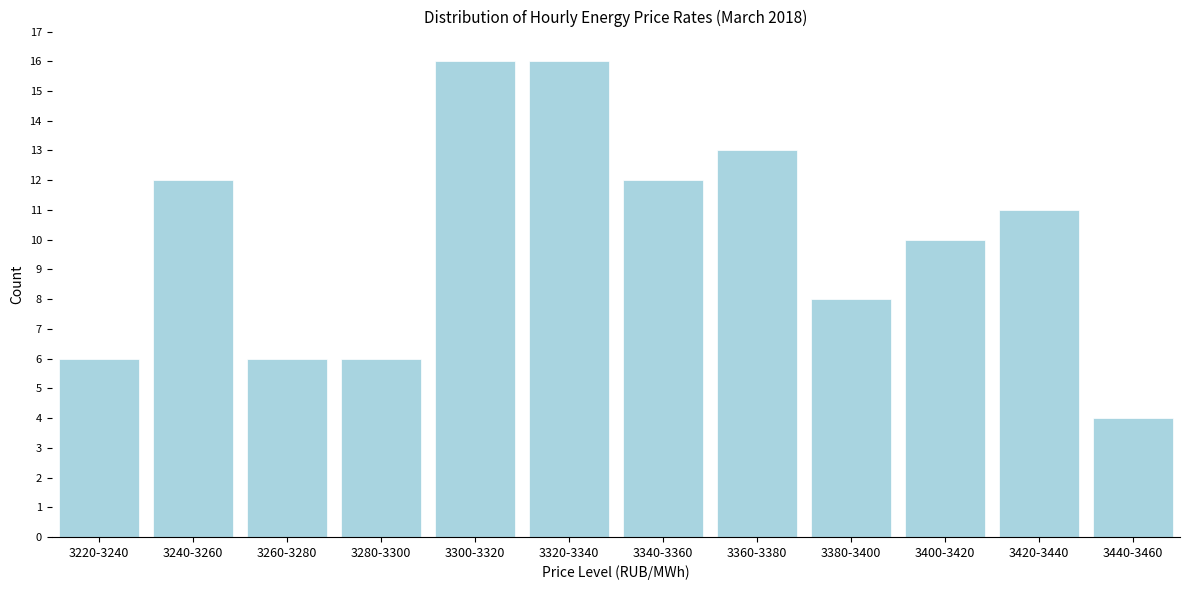

Reading right to left, transcribe all the data shown in this chart.

4	11	10	8	13	12	16	16	6	6	12	6